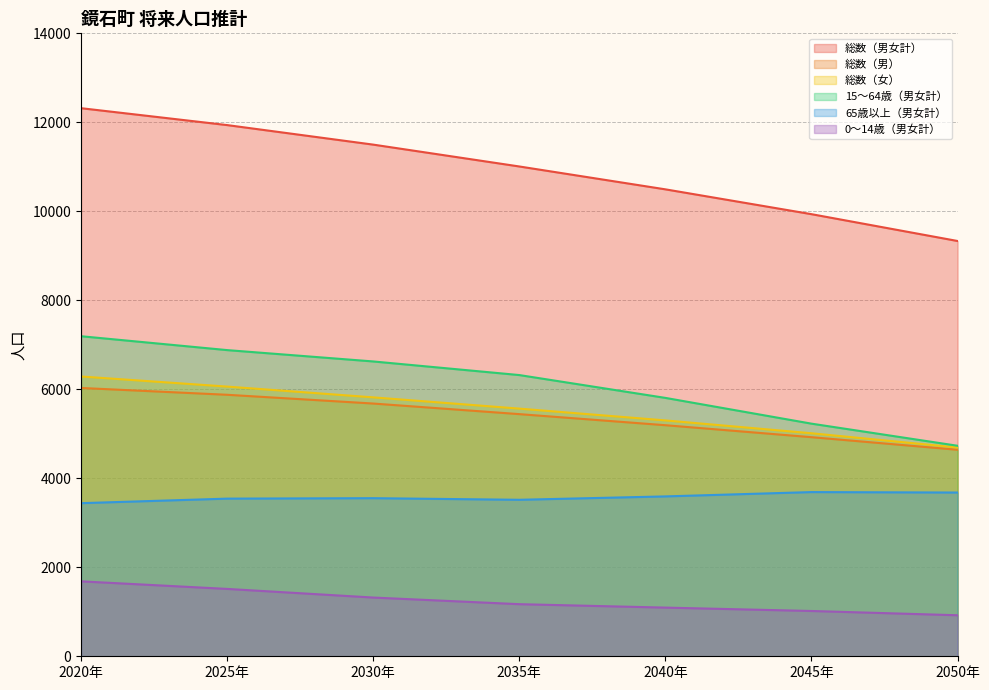

Is it true that 総数（男女計） equals 11938 at 2025年?

True